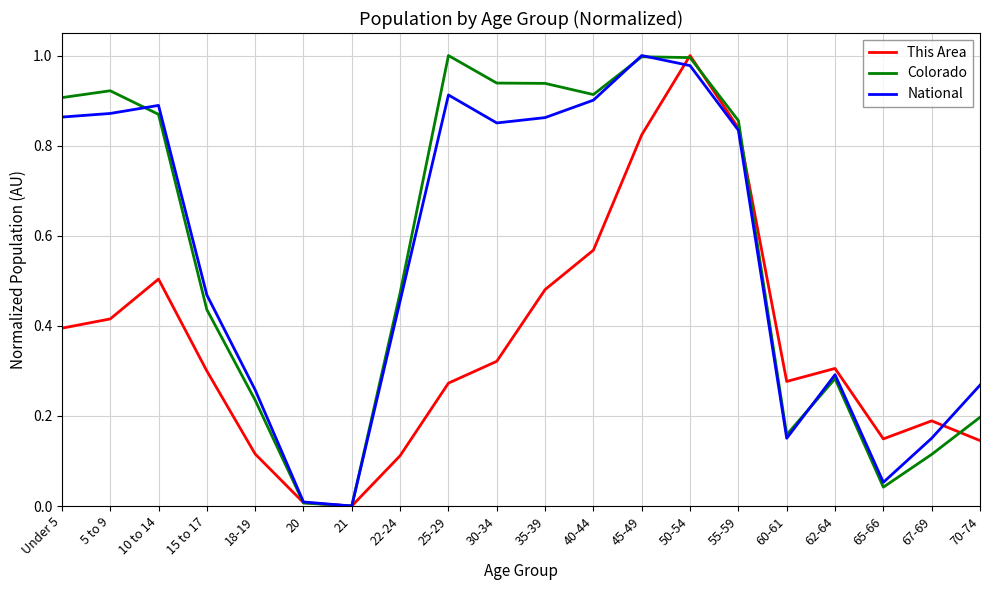

Does the chart have visible grid lines?

Yes